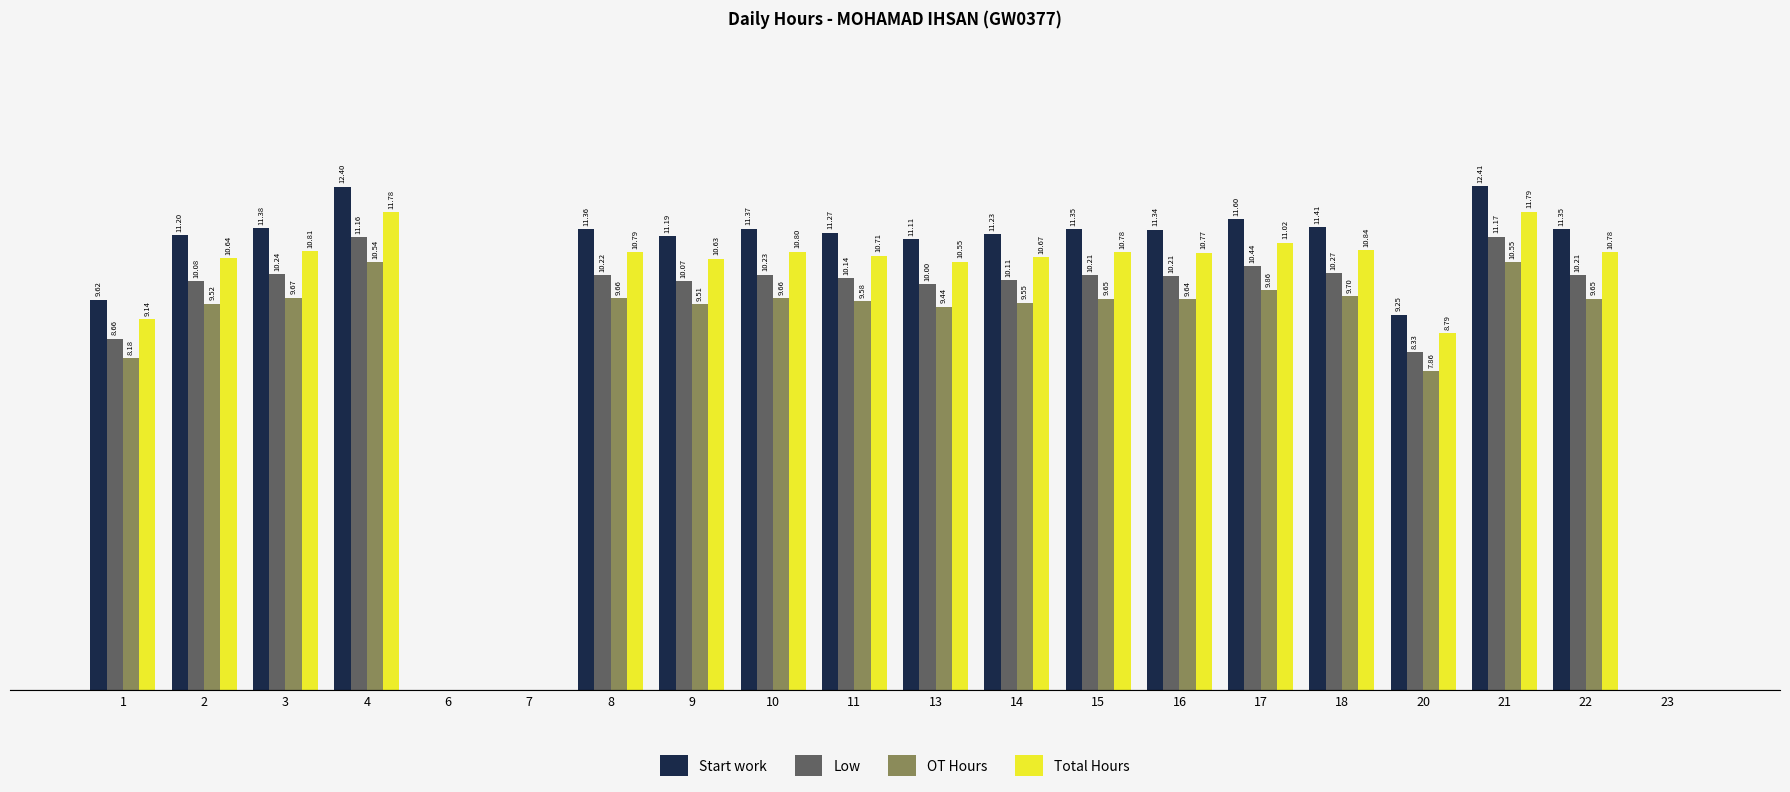

Between 17 and 21, which series saw the biggest shift?

Start work